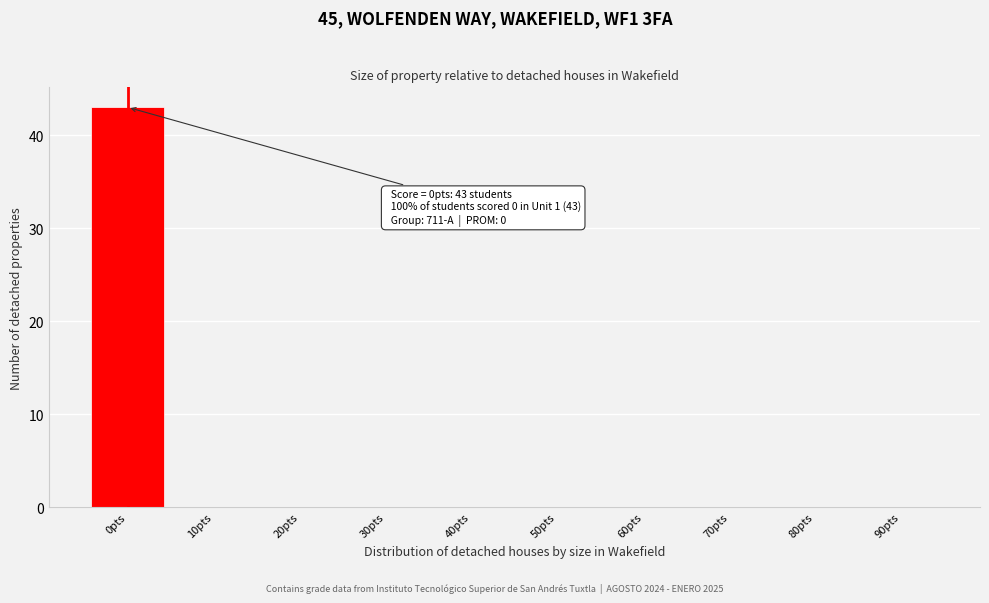

Reading left to right, extract all data points from this chart.

0pts=43	10pts=0	20pts=0	30pts=0	40pts=0	50pts=0	60pts=0	70pts=0	80pts=0	90pts=0